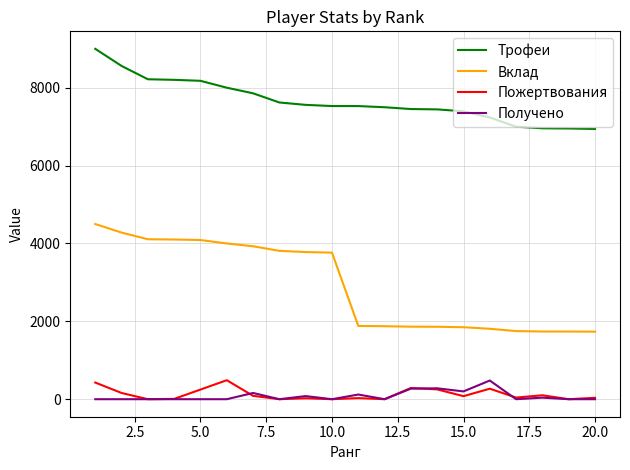

What are all the series names shown in the legend?

Трофеи, Вклад, Пожертвования, Получено